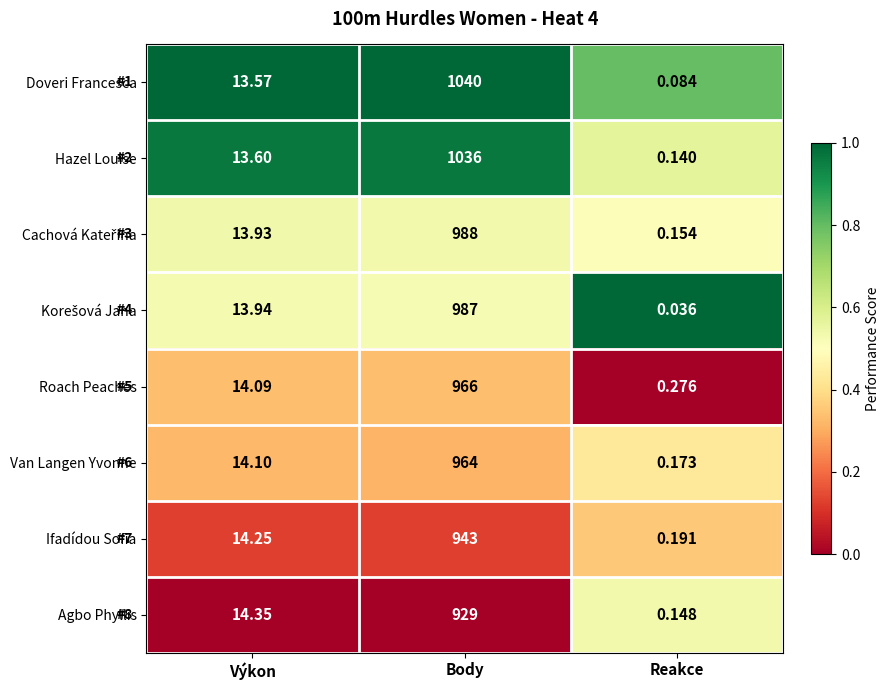

Which series has the widest spread of values?

Doveri Francesca